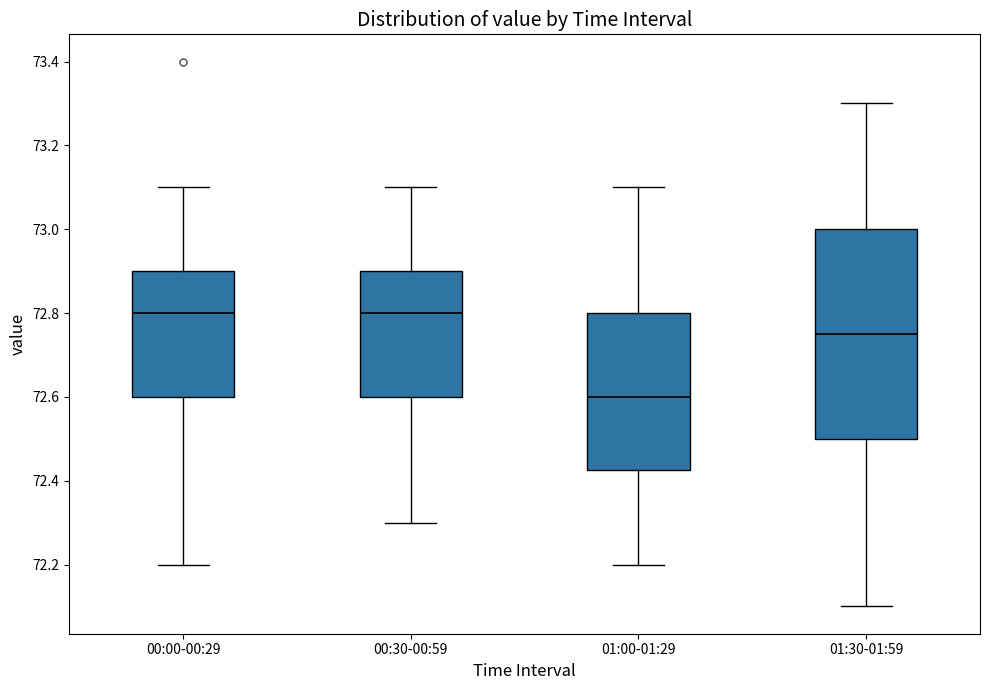

Where does the median line of the box for 00:00-00:29 sit on the y-axis? The values are not printed on the chart, so give them approximately, as read against the axis.

72.80